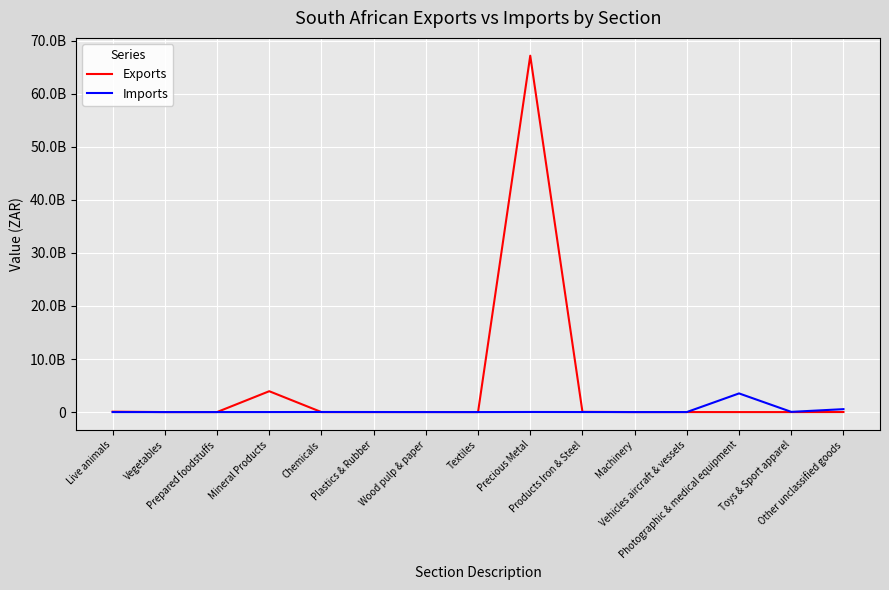

The value of Exports at Live animals is 27155118. True or false?

False